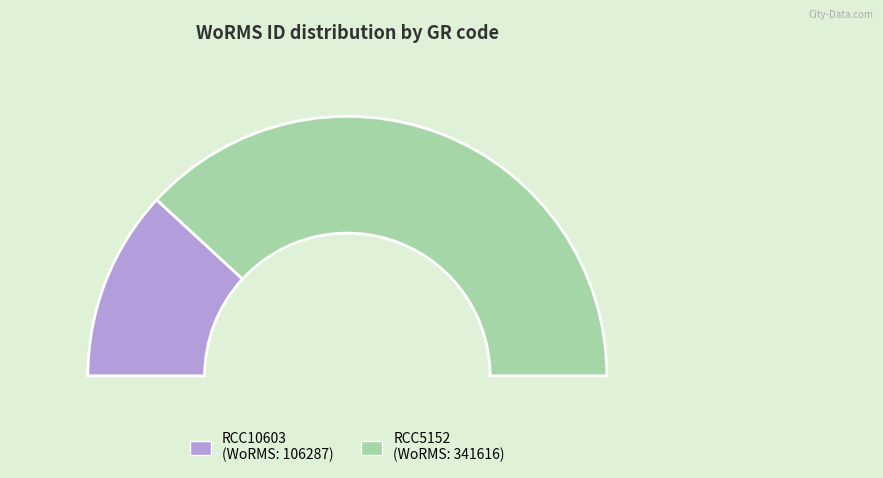

Rank the categories by value from lowest to highest.

RCC10603, RCC5152